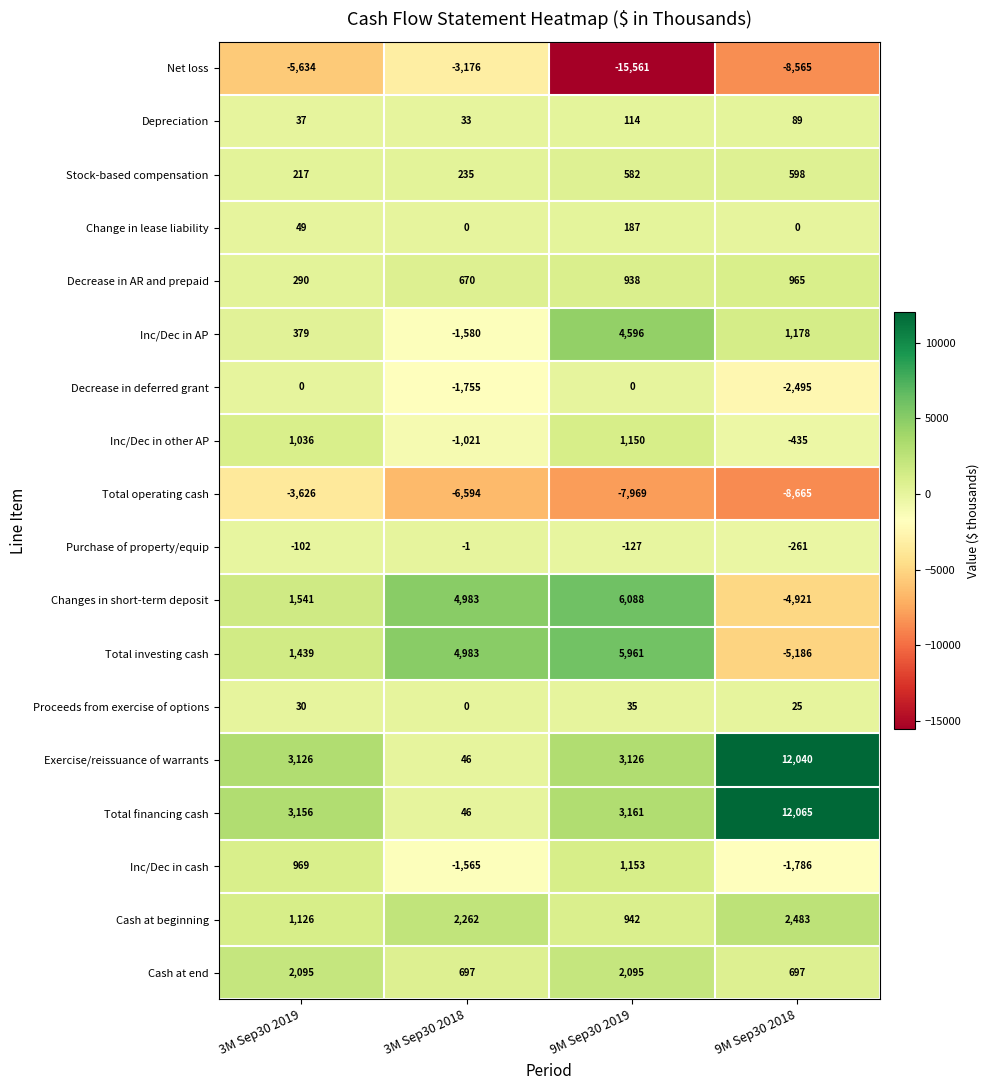

List the series in order of their peak value, lowest first.

Total operating cash, Net loss, Purchase of property/equip, Decrease in deferred grant, Proceeds from exercise of options, Depreciation, Change in lease liability, Stock-based compensation, Decrease in AR and prepaid, Inc/Dec in other AP, Inc/Dec in cash, Cash at end, Cash at beginning, Inc/Dec in AP, Total investing cash, Changes in short-term deposit, Exercise/reissuance of warrants, Total financing cash